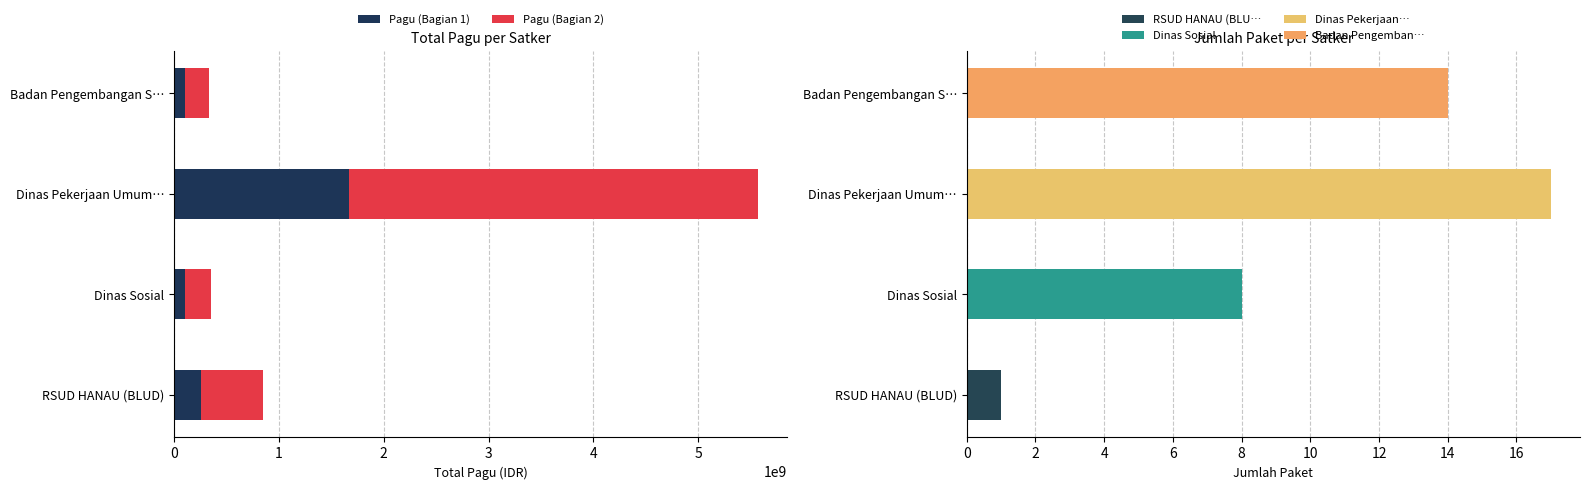

Which category has the highest value in the Pagu (Bagian 1) series?

Dinas Pekerjaan Umum…